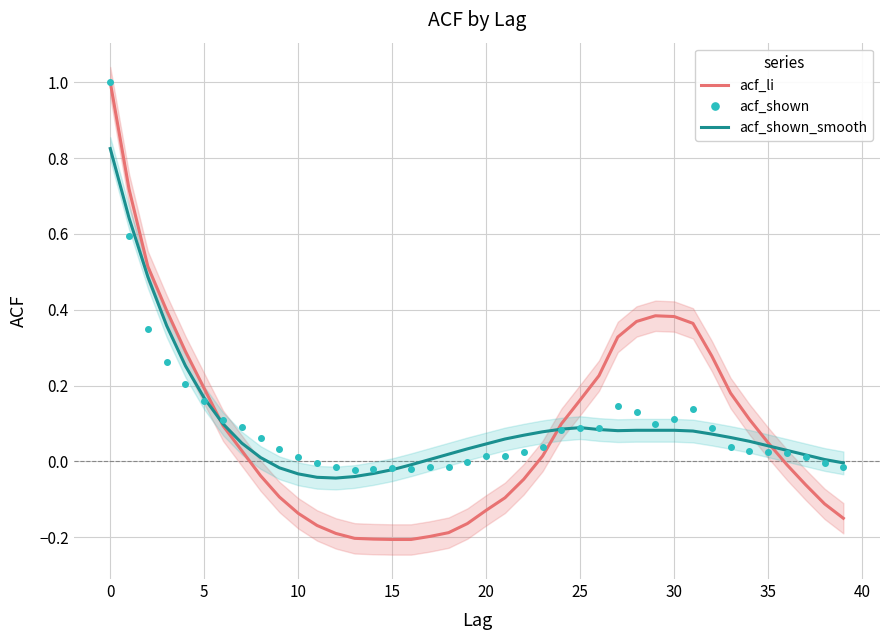

What is the label of the 10th point from the right?

30